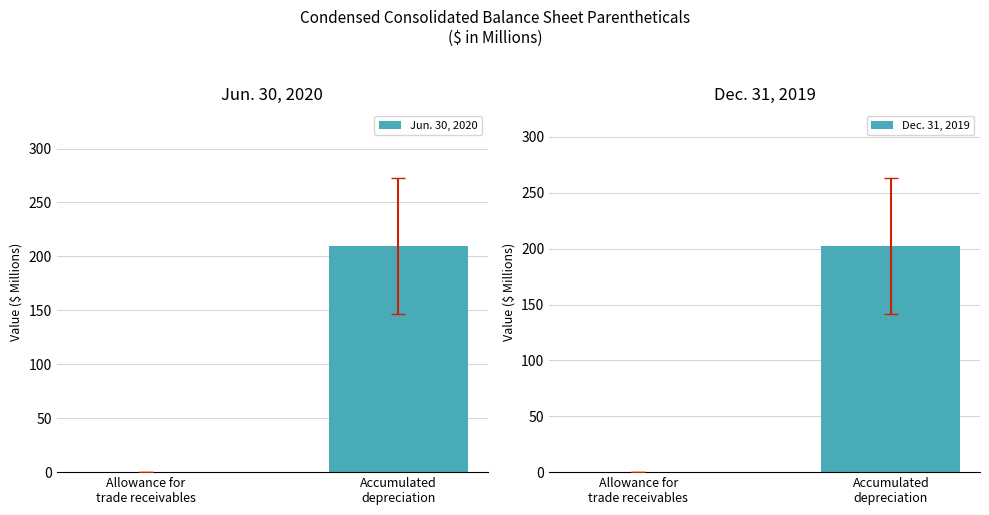

What is the minimum value shown in the chart?

0.3